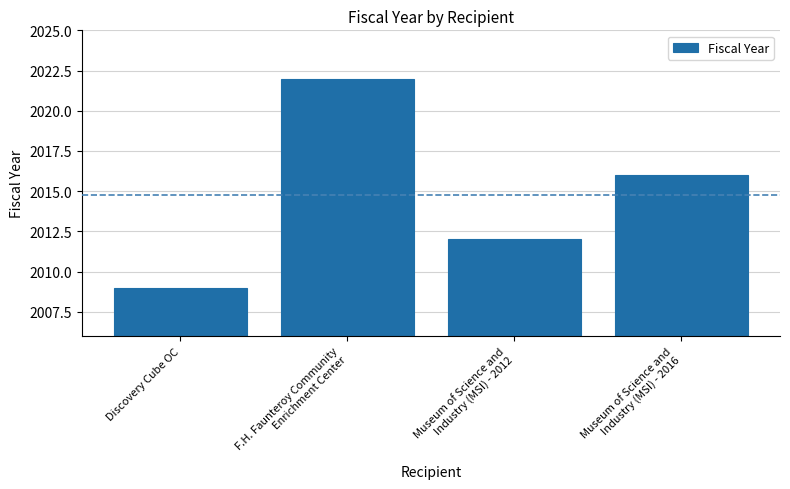

What position from the right is Museum of Science and
Industry (MSI) - 2016?

1